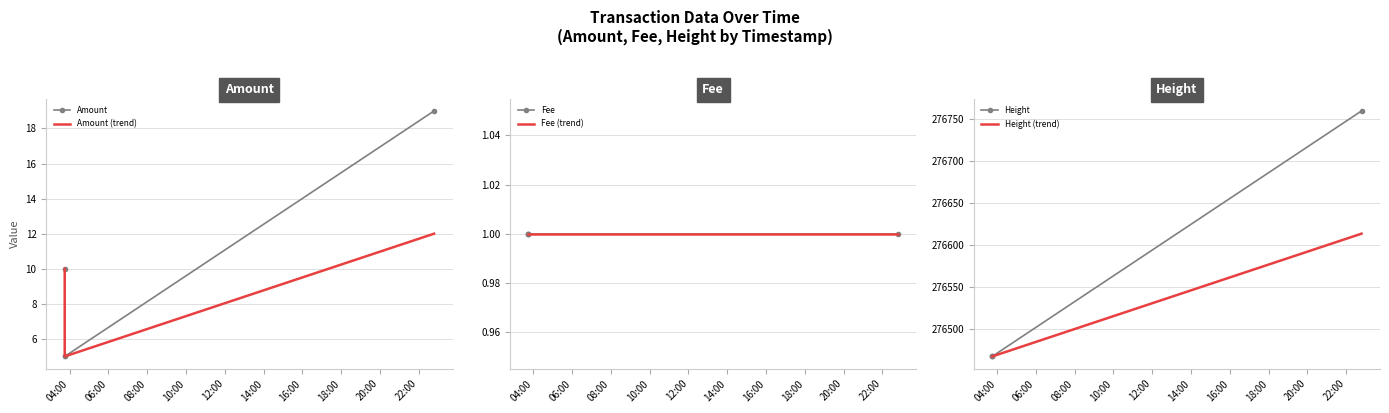

True or false: Fee (trend) and Fee intersect in this chart.

False